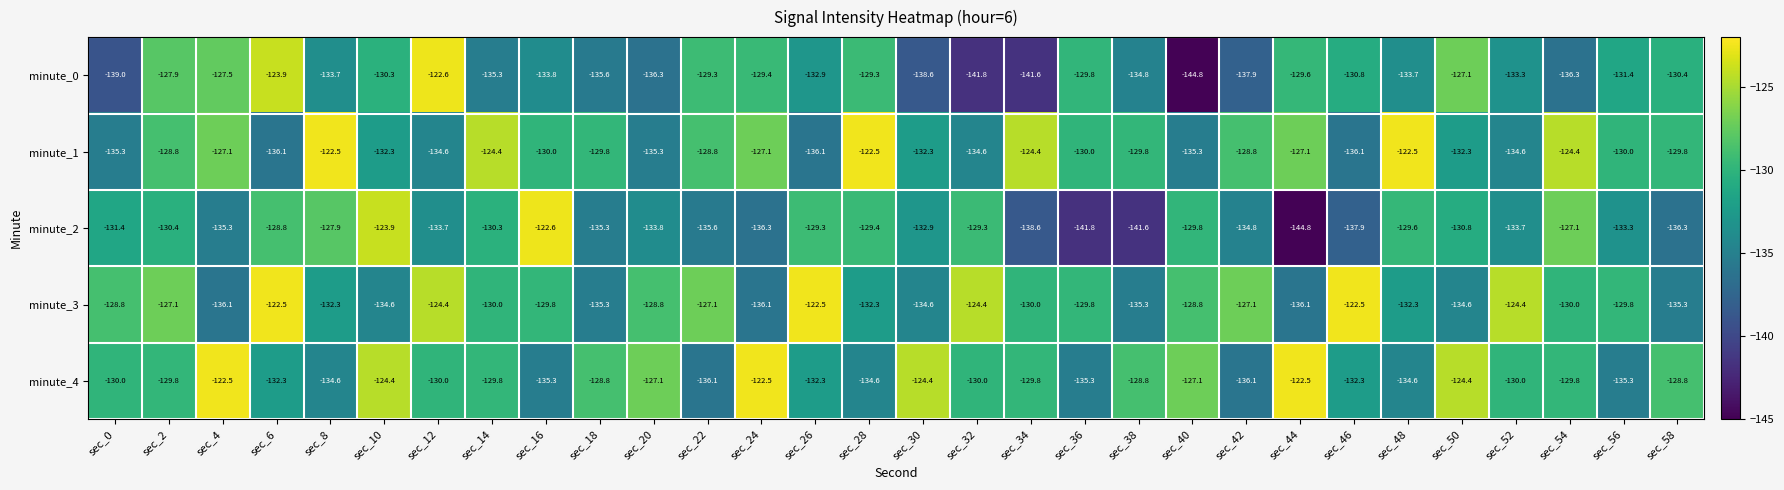

At how many categories does at least one series exceed -131?

30